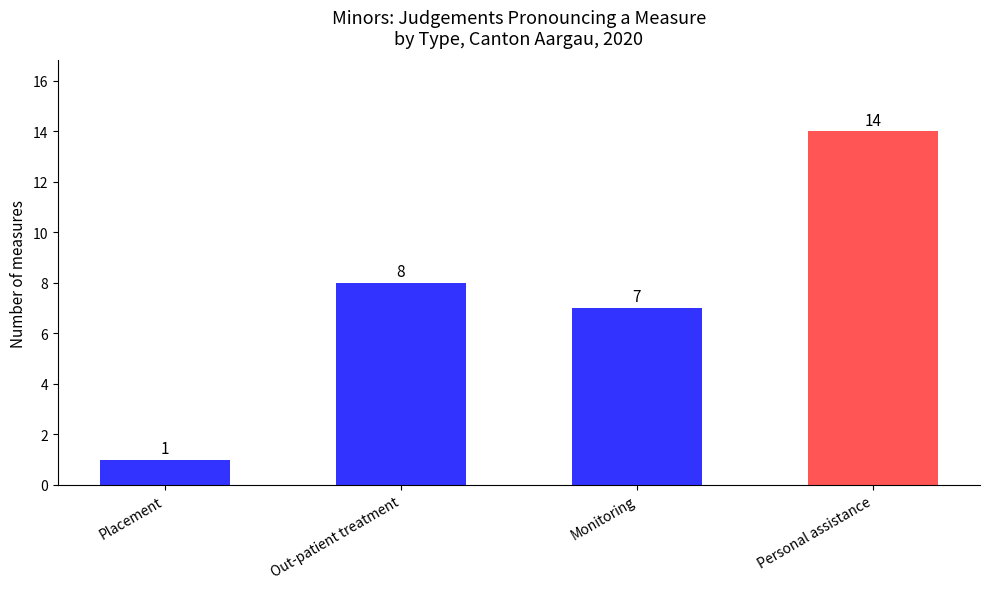

List the labels in order of value, smallest first.

Placement, Monitoring, Out-patient treatment, Personal assistance